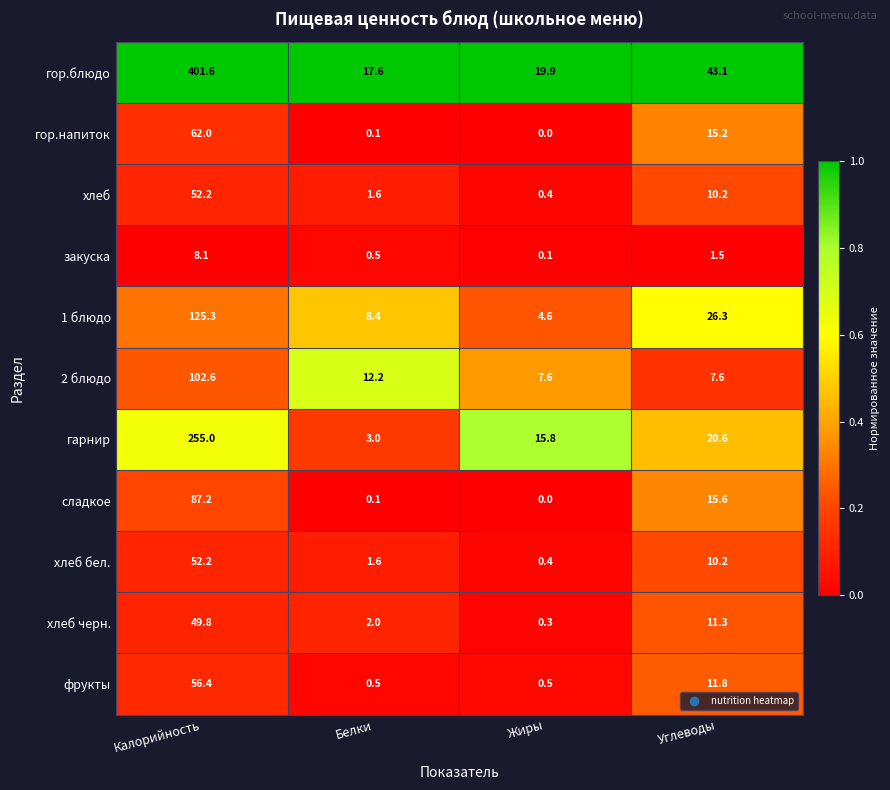

What value does the хлеб бел. series have at Жиры?

0.4